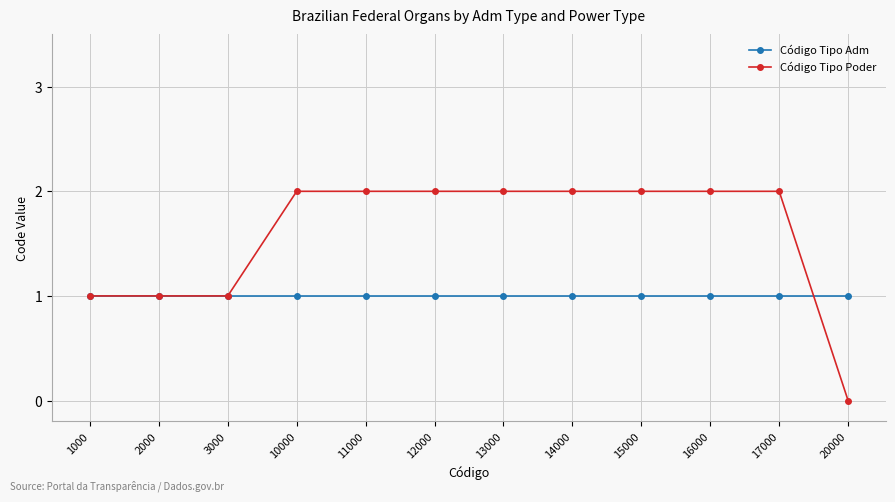

Reading left to right, extract all data points from this chart.

Código Tipo Adm: 1	1	1	1	1	1	1	1	1	1	1	1
Código Tipo Poder: 1	1	1	2	2	2	2	2	2	2	2	0